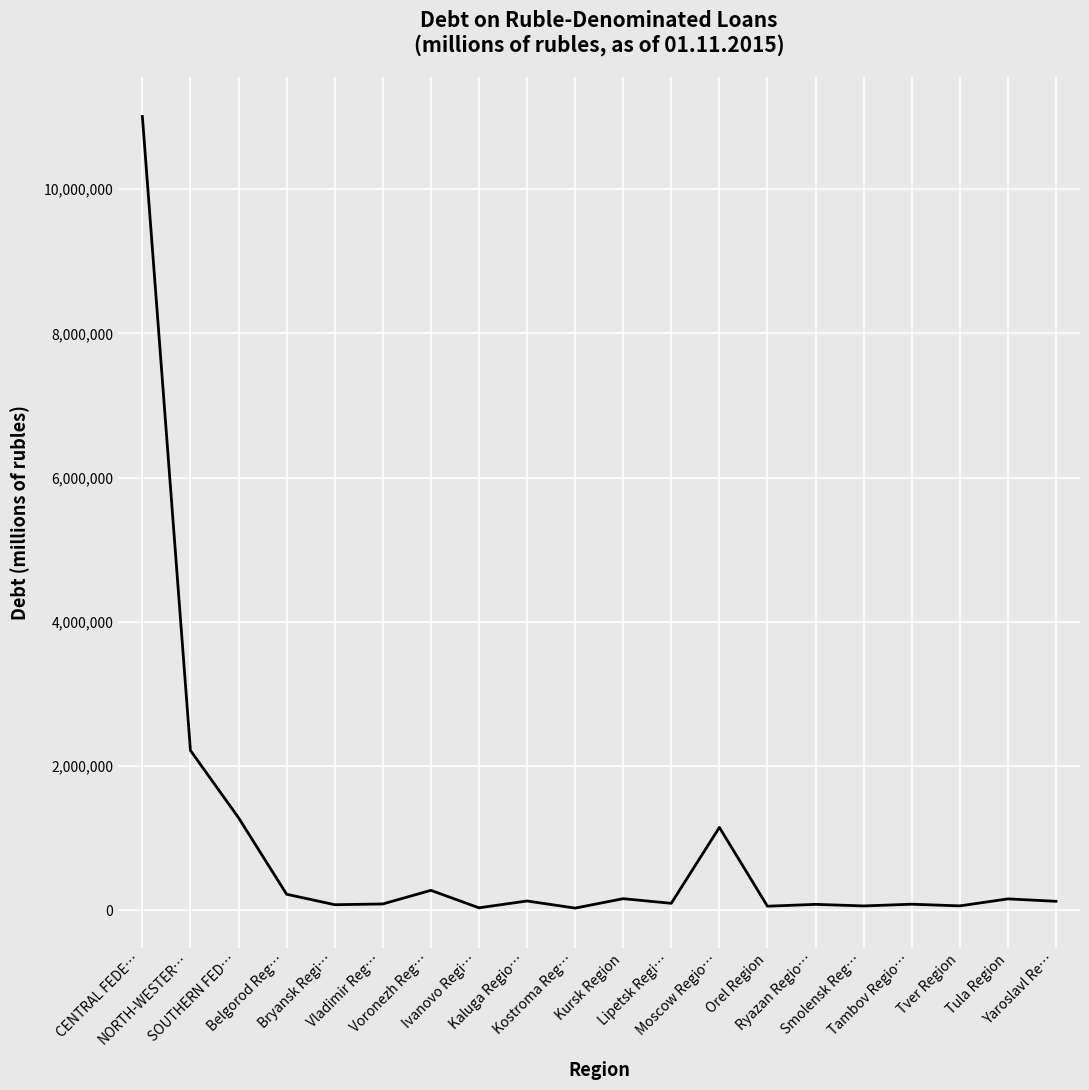

Is this an area chart (filled region under the line)?

No